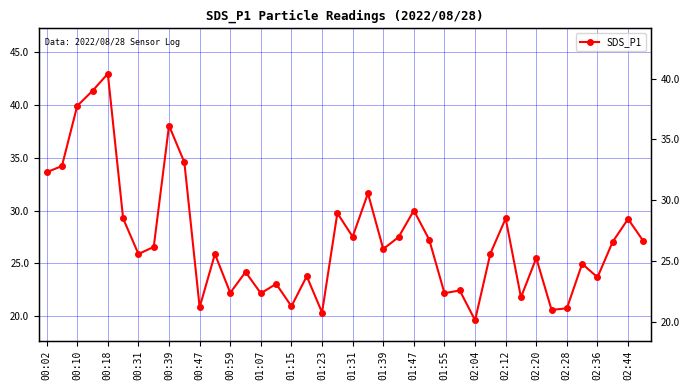

Count the number of categories in the chart.

40